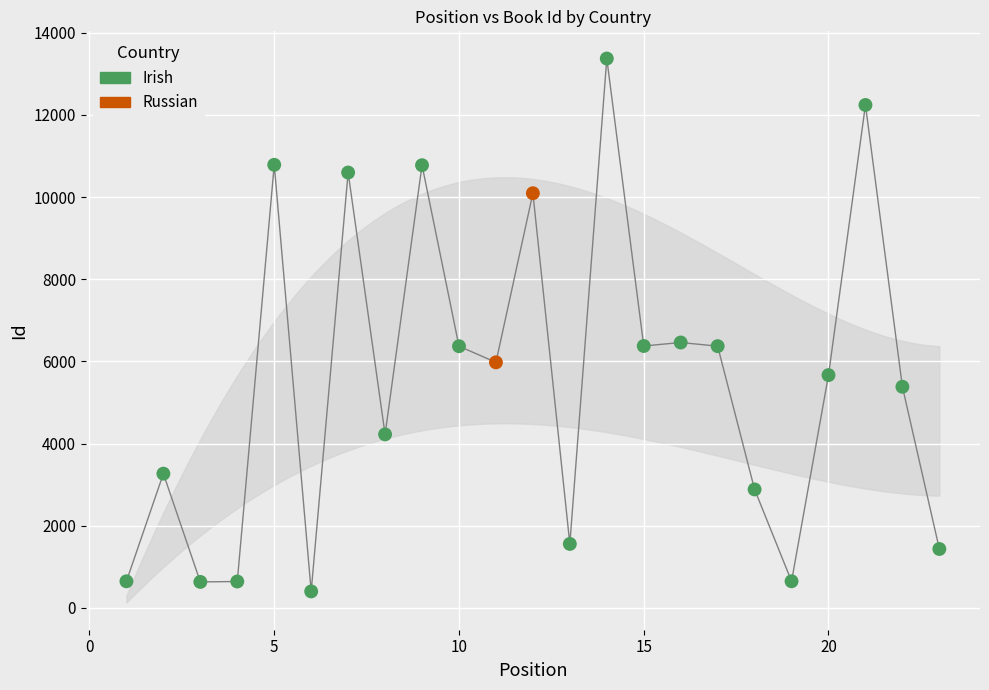

Which series reaches the maximum Y coordinate?

Irish